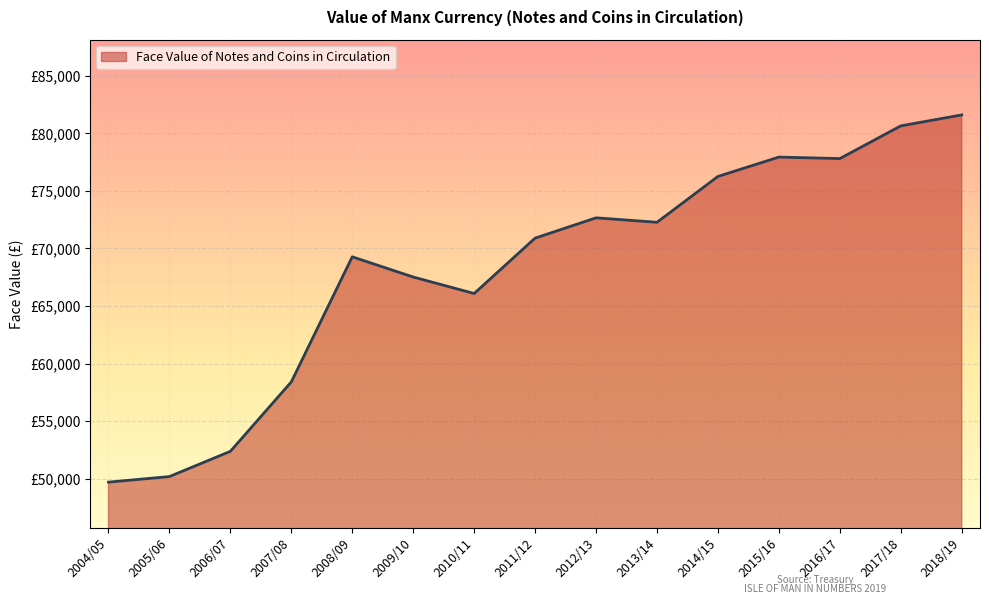

What is the label of the 14th point from the right?

2005/06